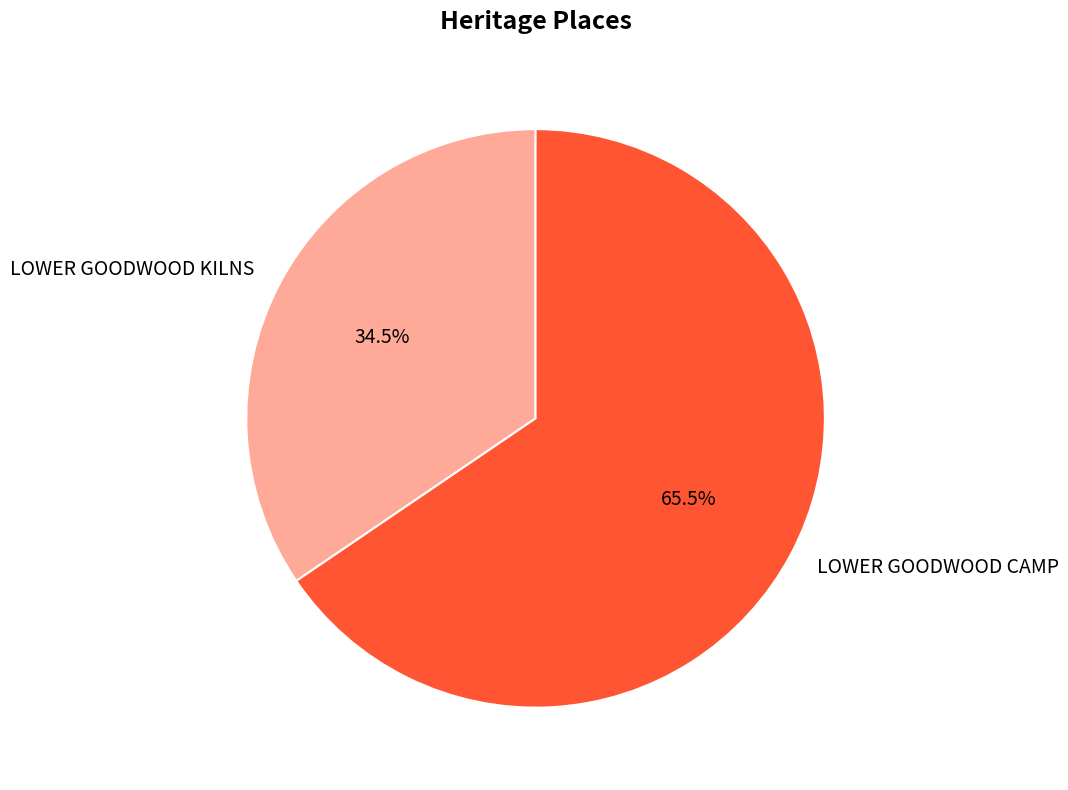

Rank the categories by value from lowest to highest.

LOWER GOODWOOD KILNS, LOWER GOODWOOD CAMP